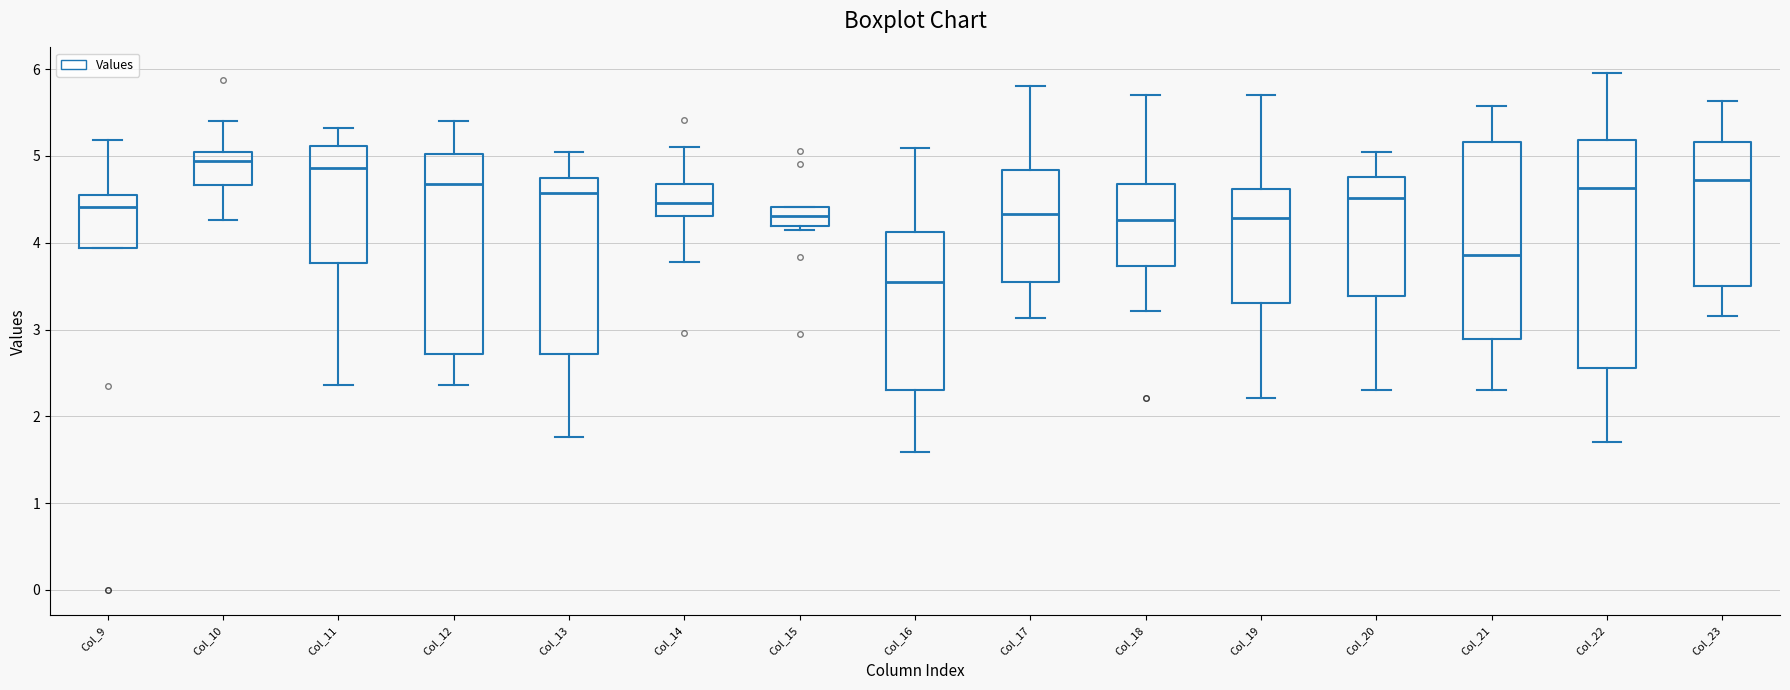

Where does the upper whisker of the box for Col_23 end on the y-axis? The values are not printed on the chart, so give them approximately, as read against the axis.

5.6